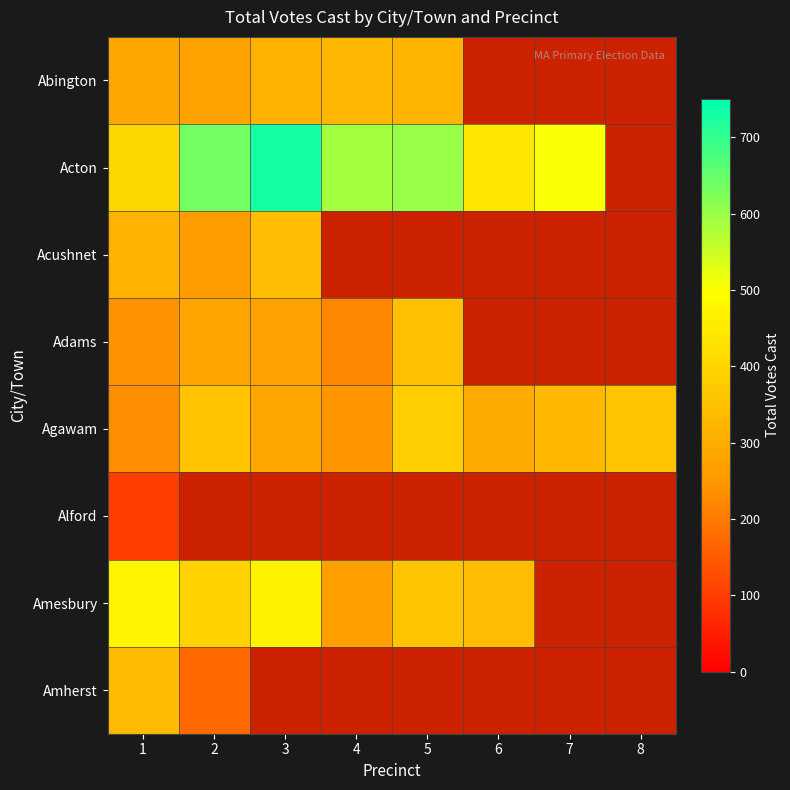

How many values in the Amesbury series are below 470?

4